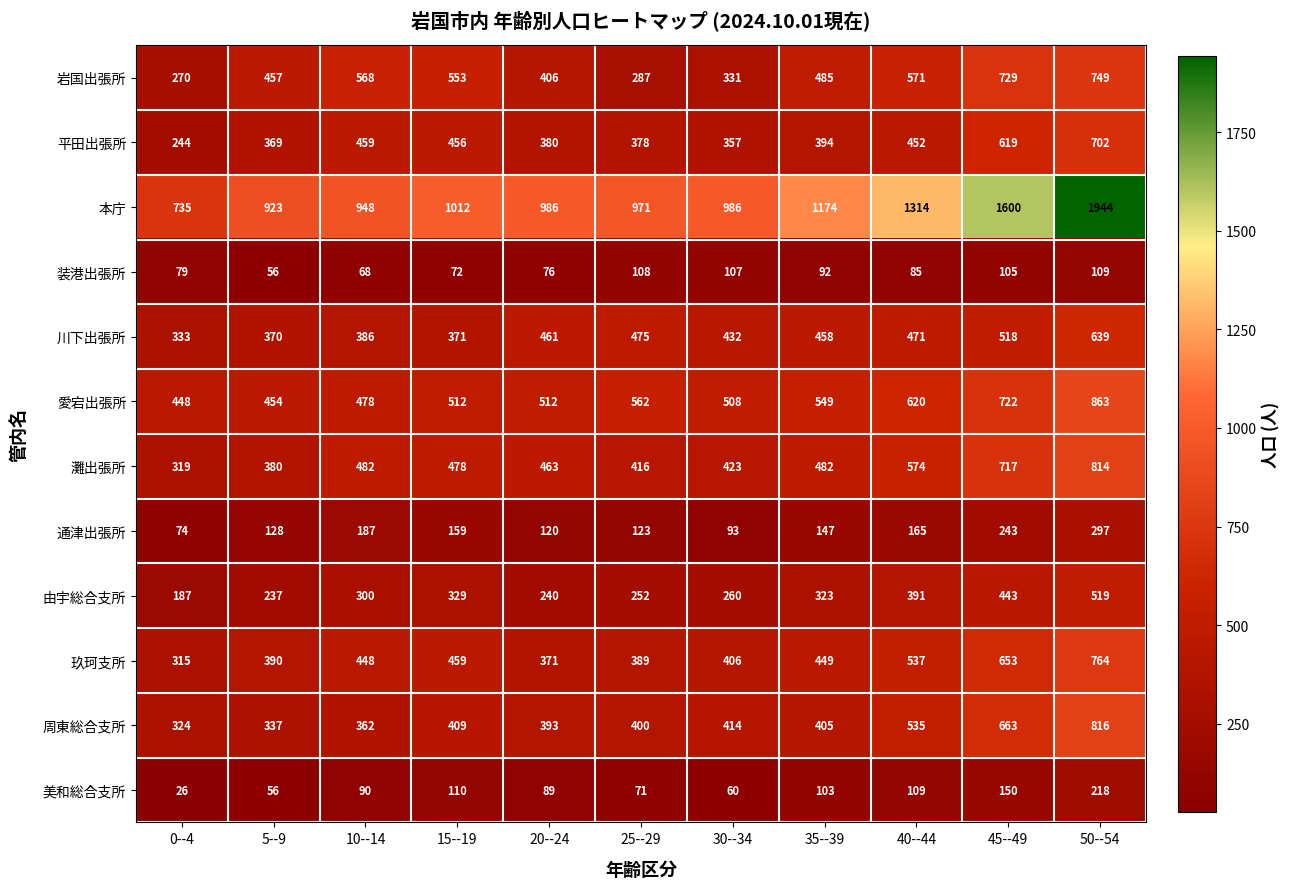

At which label is 美和総合支所 closest to 122?

15--19